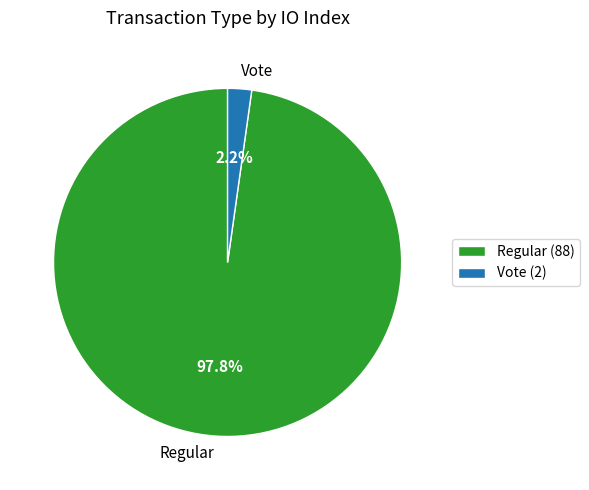

What percentage is the Vote slice, to the nearest percent?

2%